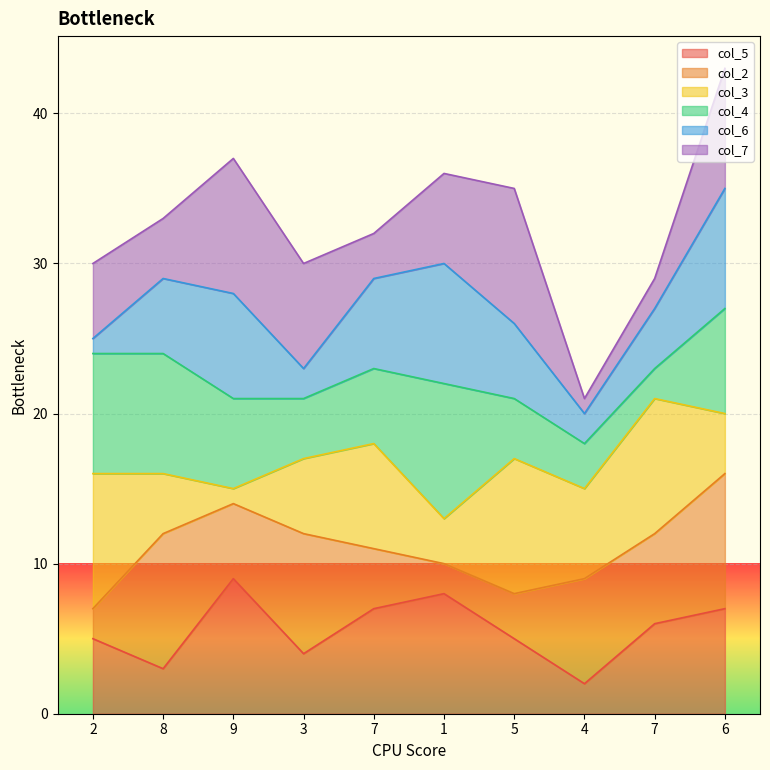

True or false: col_4_line and col_5_line intersect in this chart.

False